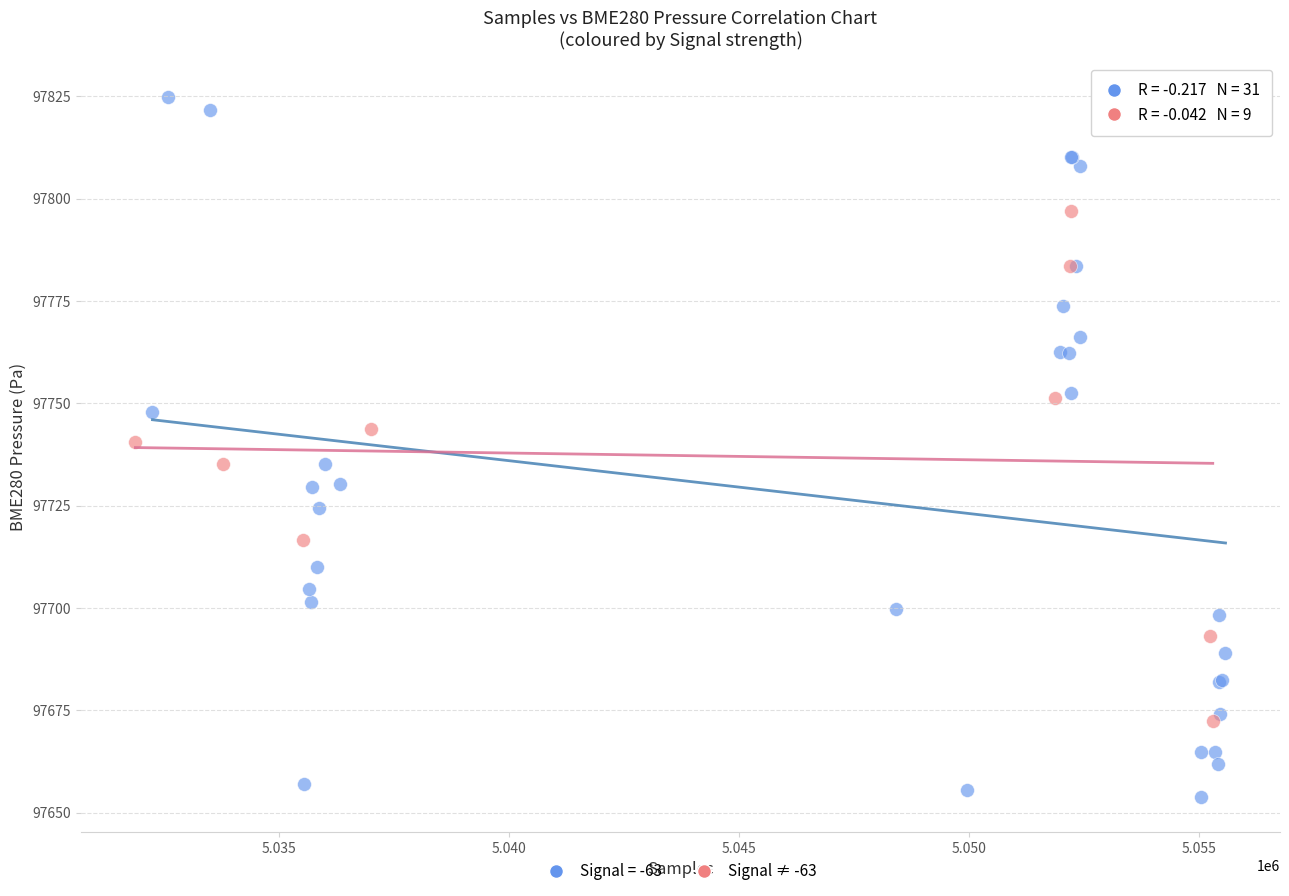

Which series reaches the minimum Y coordinate?

Signal = -63